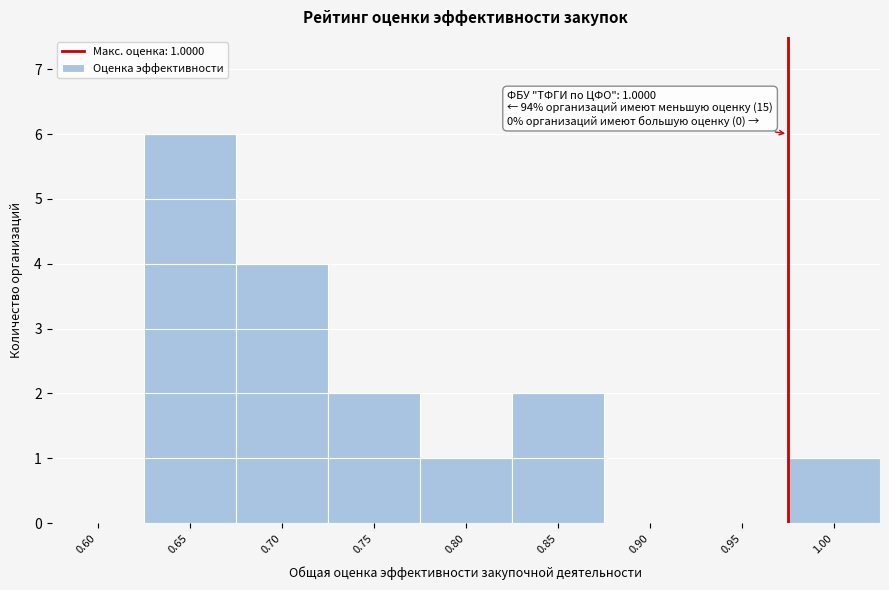

Reading left to right, extract all data points from this chart.

0.60=0	0.65=6	0.70=4	0.75=2	0.80=1	0.85=2	0.90=0	0.95=0	1.00=1